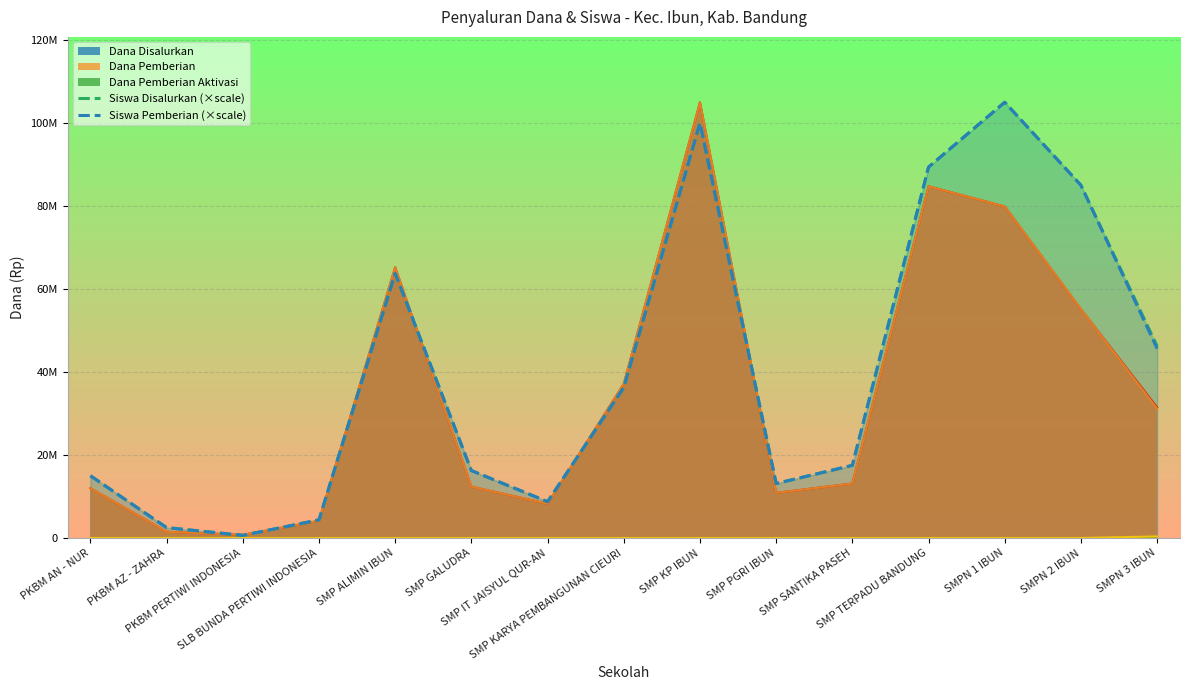

At which category is the sum across all series the highest?

SMP KP IBUN